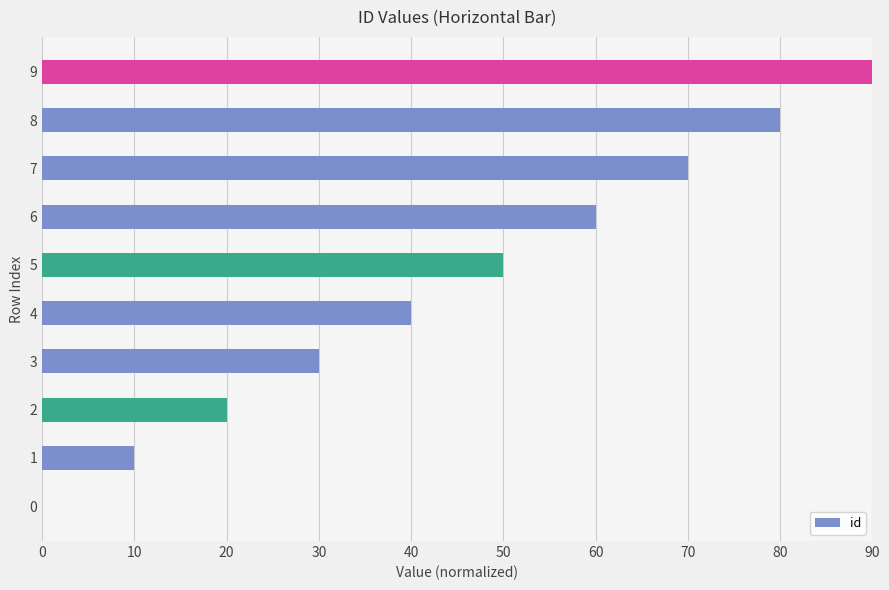

Which category has the highest value across all series?

9